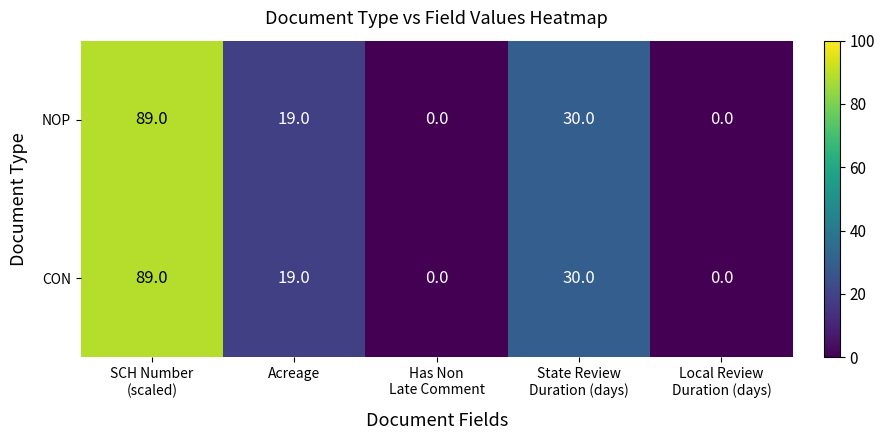

At how many categories does at least one series exceed 67?

1